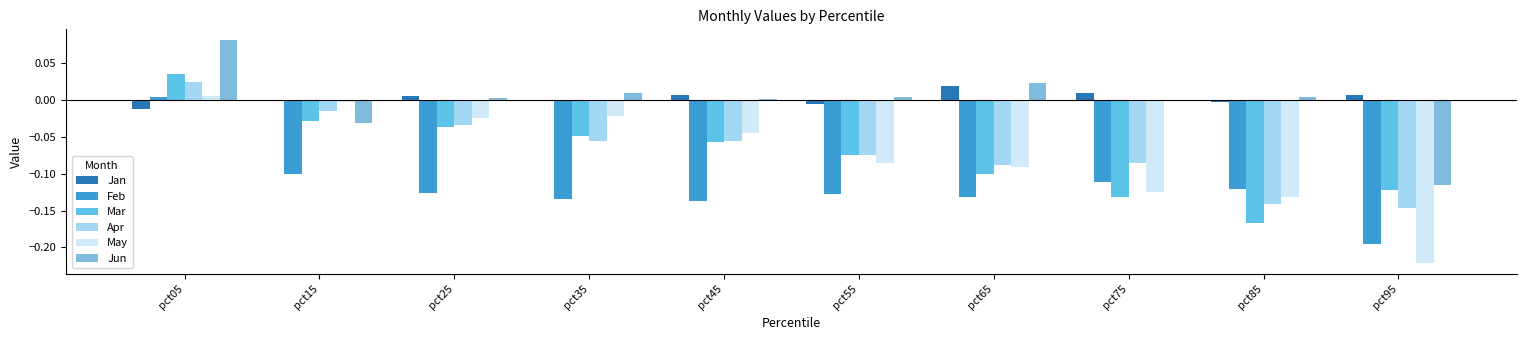

What are all the series names shown in the legend?

Jan, Feb, Mar, Apr, May, Jun